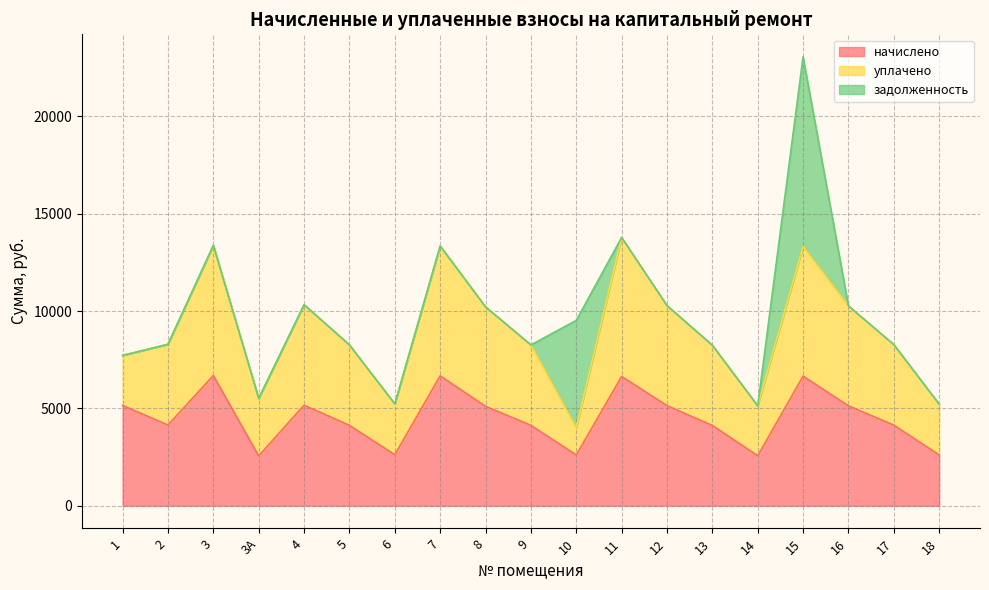

The value of начислено at 3 is 6690.2. True or false?

True